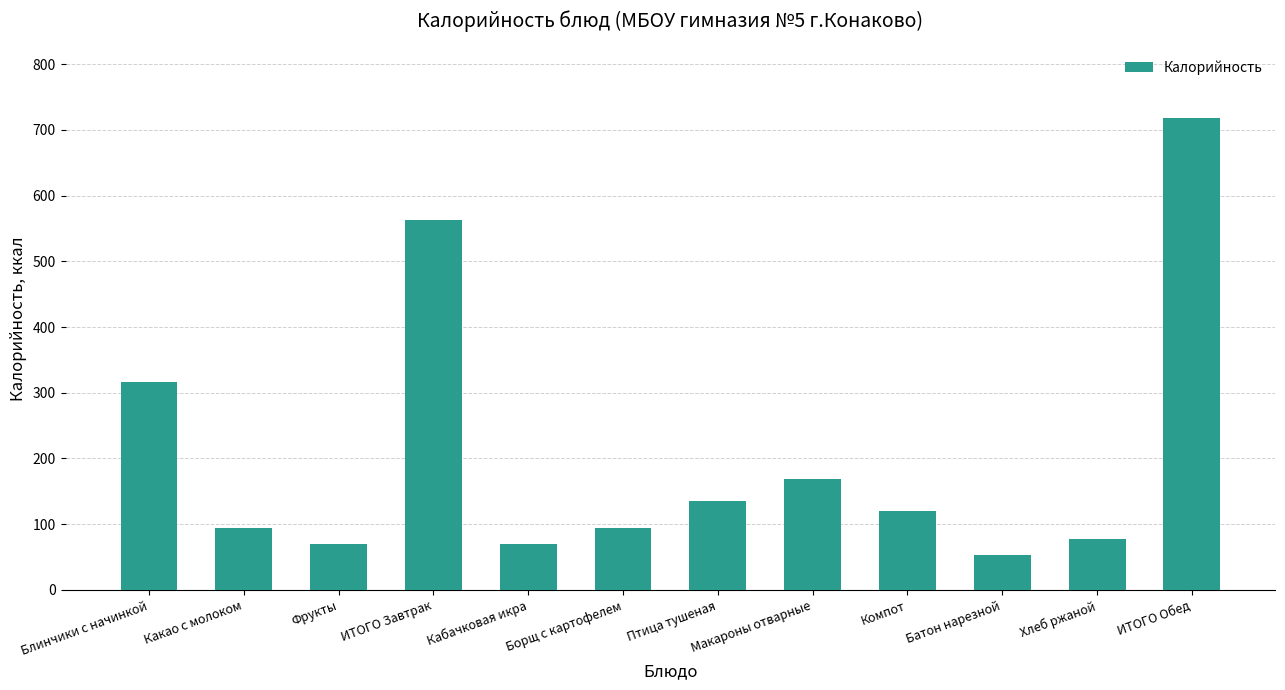

True or false: the data shows 119.5 at Компот.

True